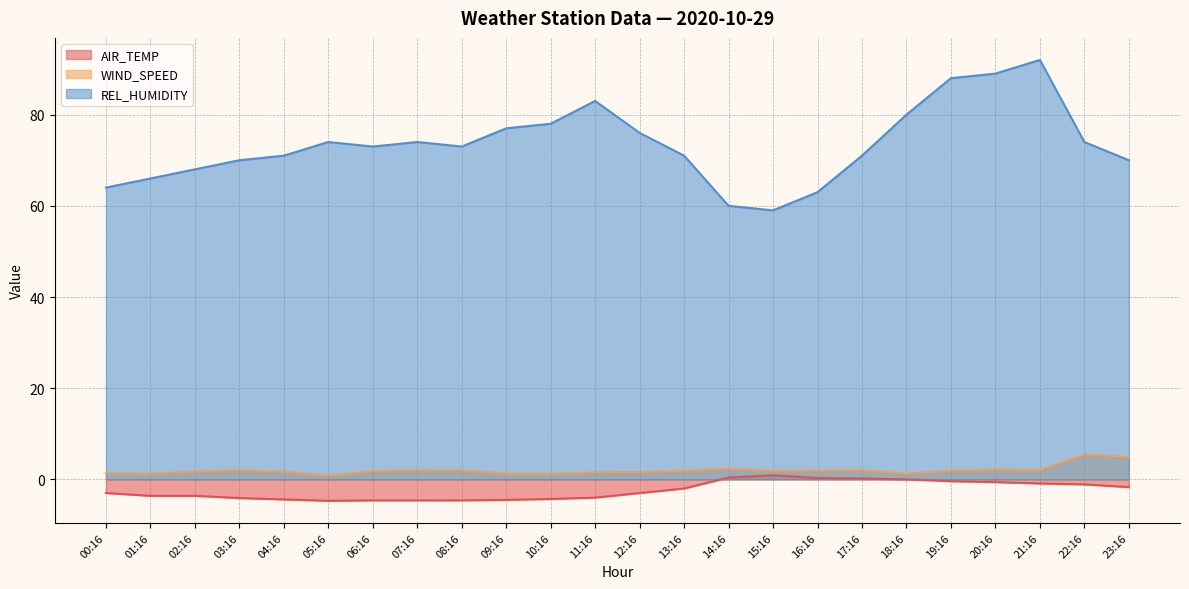

Does the chart display data point markers on the line(s)?

No